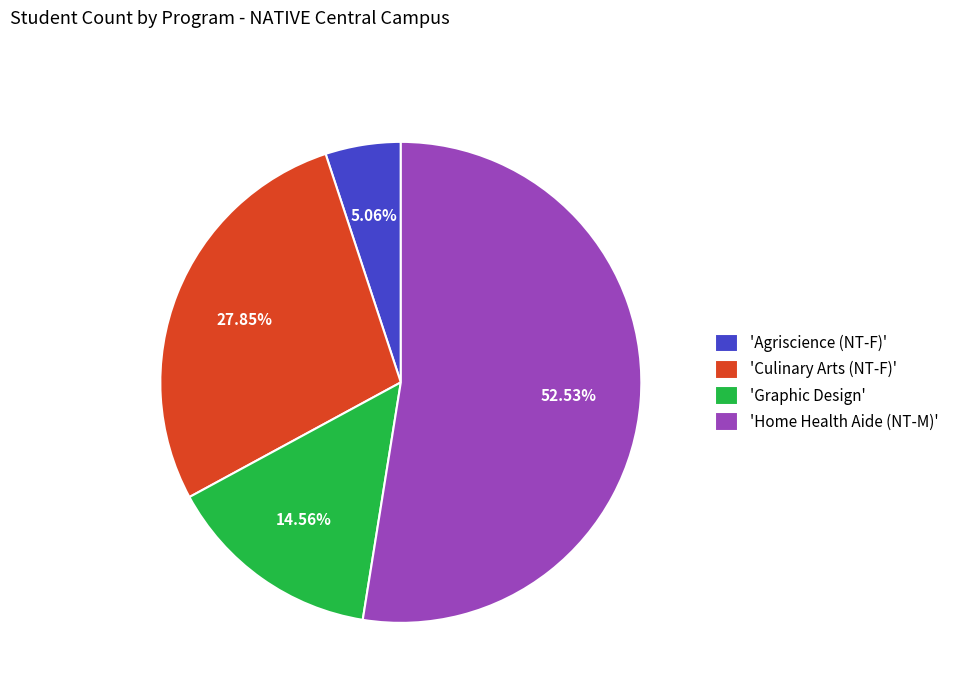

Which slice is the smallest?

'Agriscience (NT-F)'